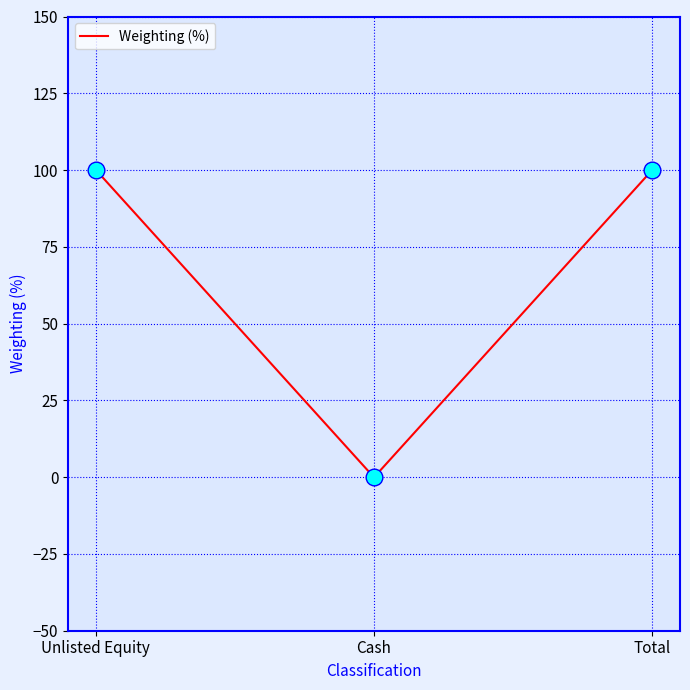

What is the change in value from Unlisted Equity to Cash?

-100.1